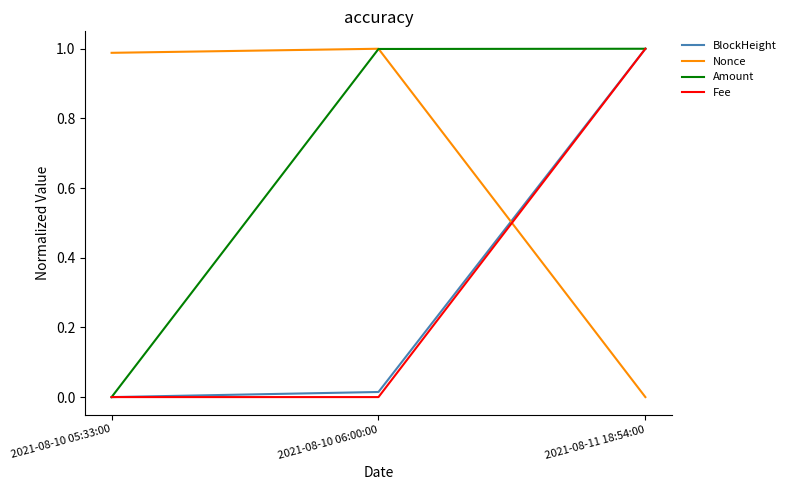

At which category is the sum across all series the highest?

2021-08-11 18:54:00